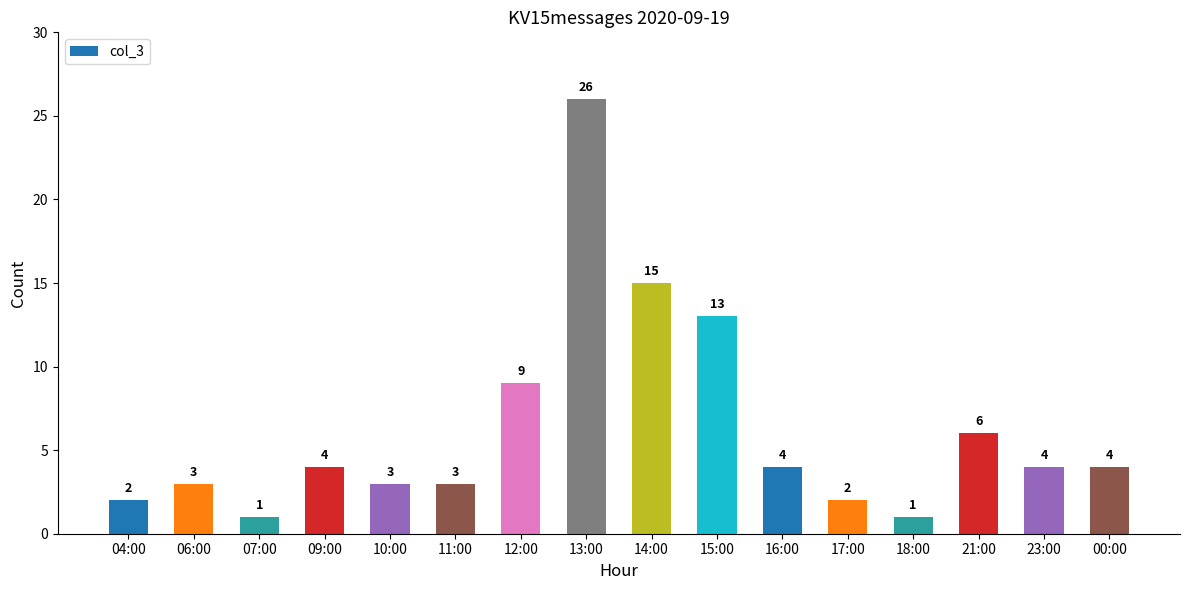

How many bars are there in total?

16